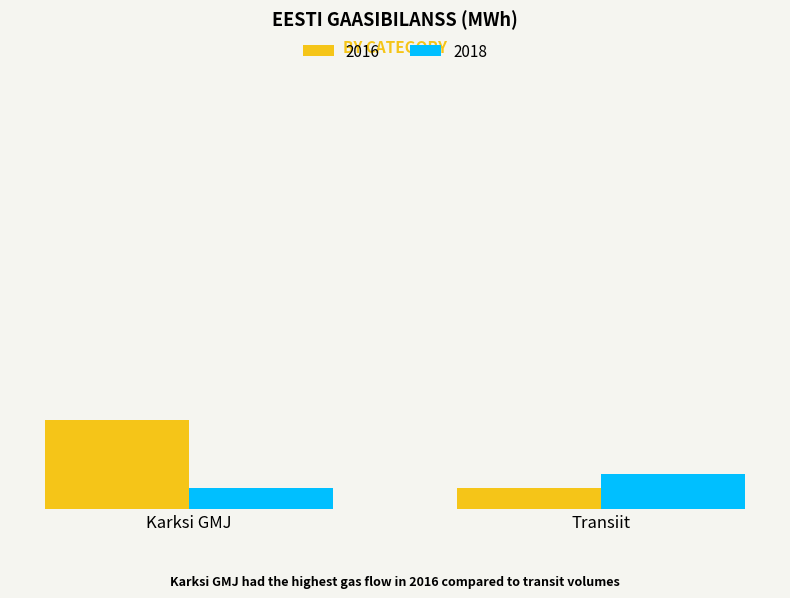

Does the chart contain any negative values?

No